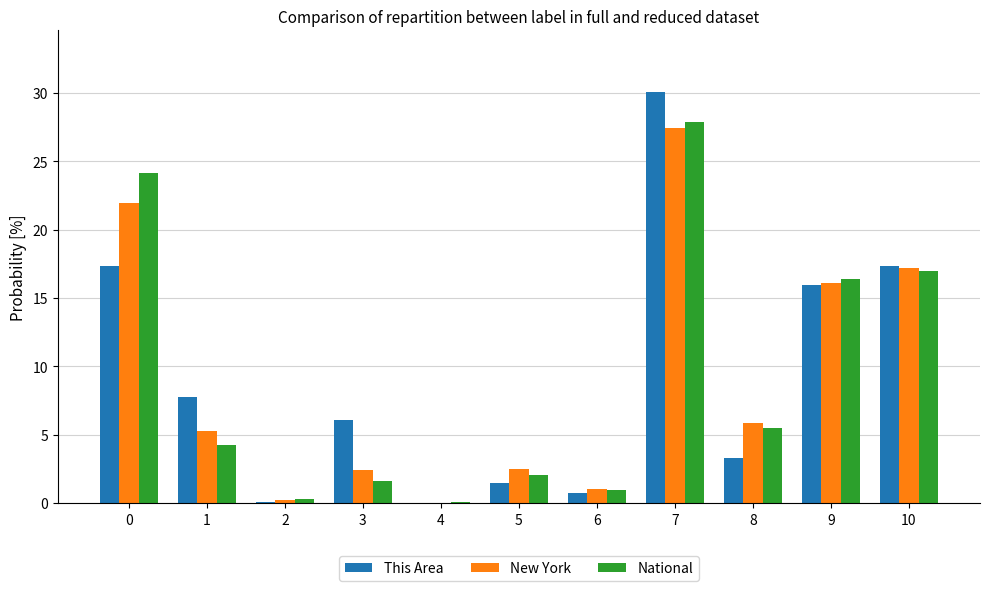

Which label corresponds to the largest value in the chart?

7